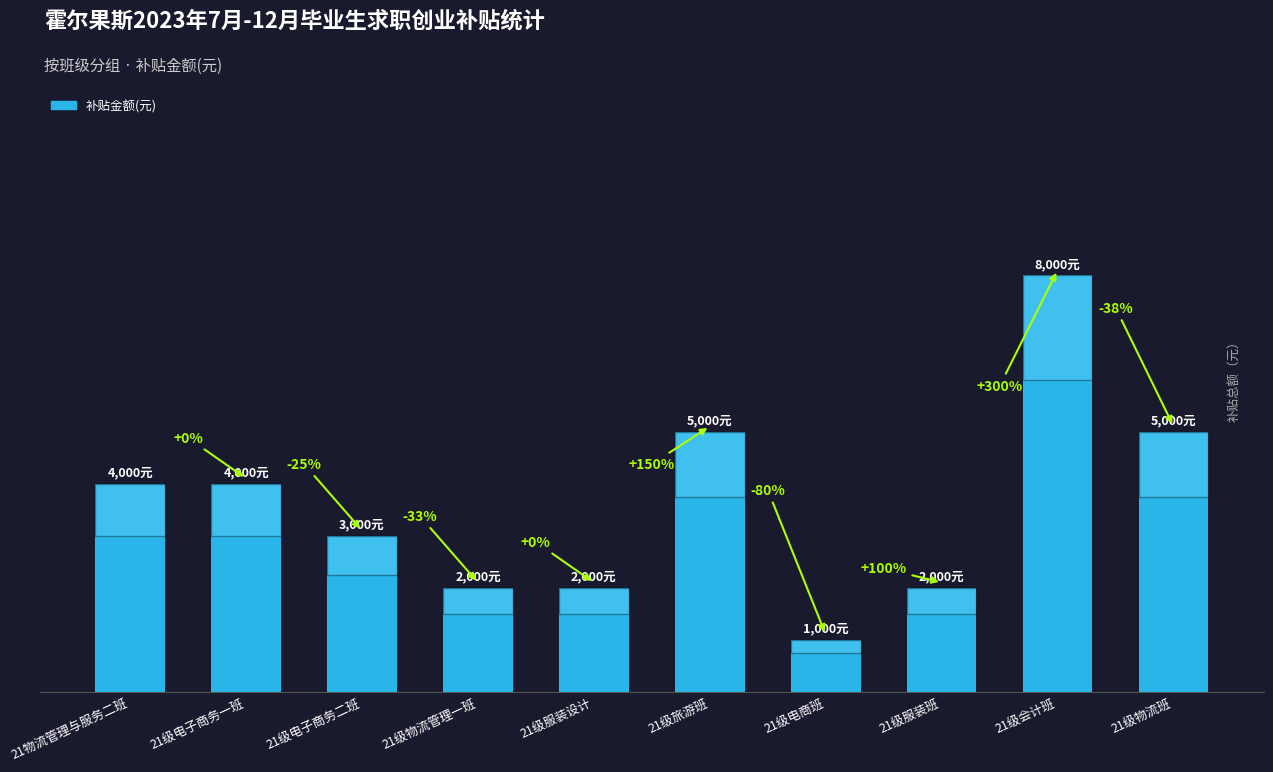

At which label is the value closest to 4500?

21物流管理与服务二班